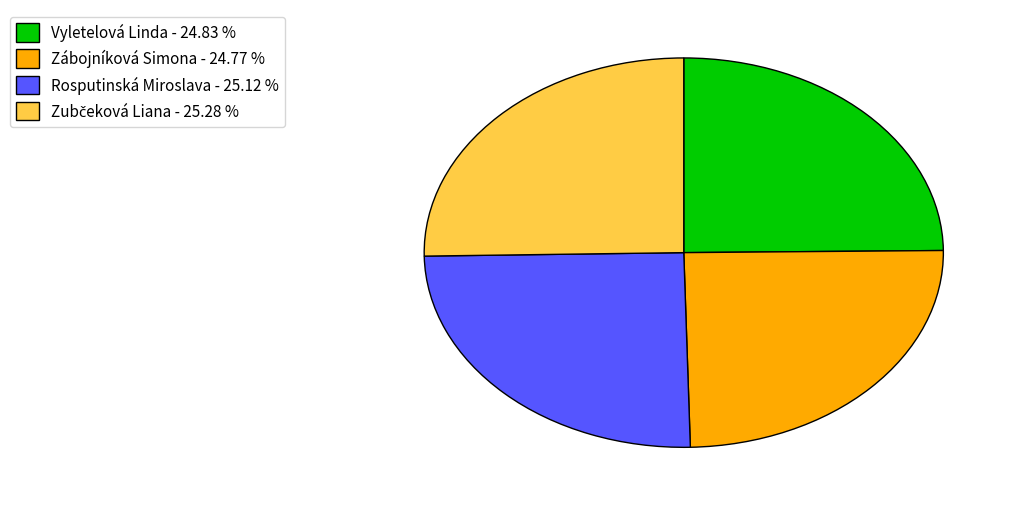

The Zábojníková Simona slice represents 25% of the pie. True or false?

True